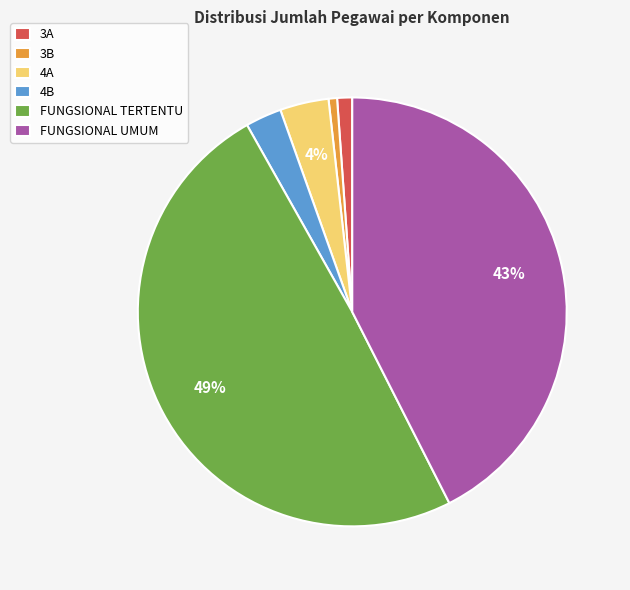

Which category has the biggest portion of the pie?

FUNGSIONAL TERTENTU